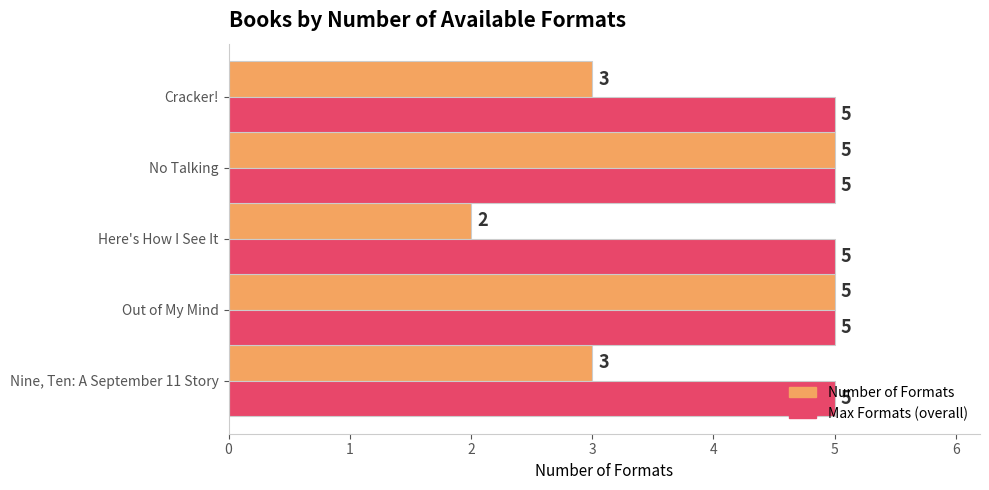

Between Nine, Ten: A September 11 Story and Here's How I See It, which series saw the biggest shift?

Number of Formats